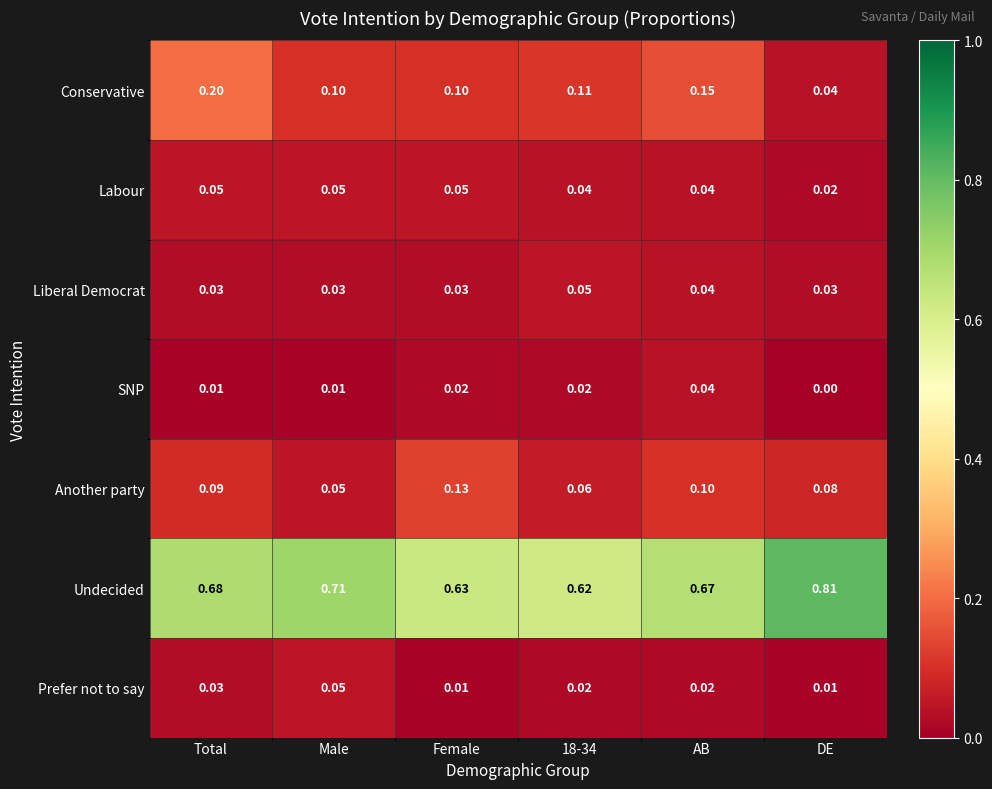

Which series has the largest range (max minus min)?

Undecided